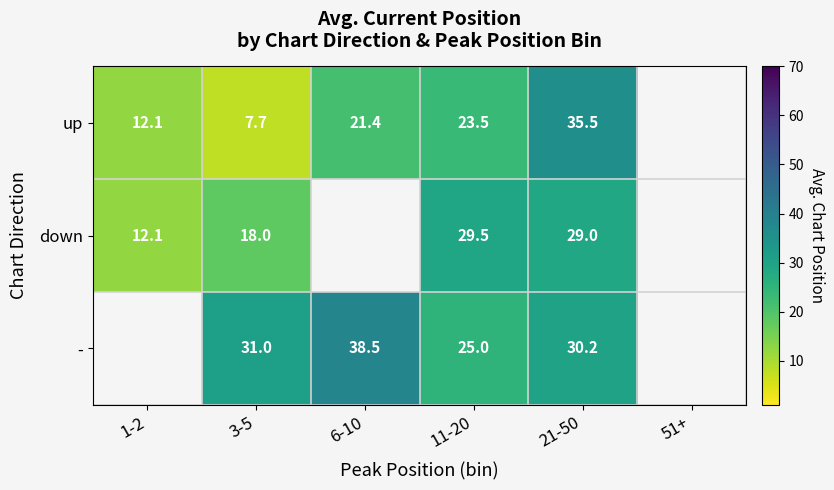

Which series changed the most between 3-5 and 21-50?

up